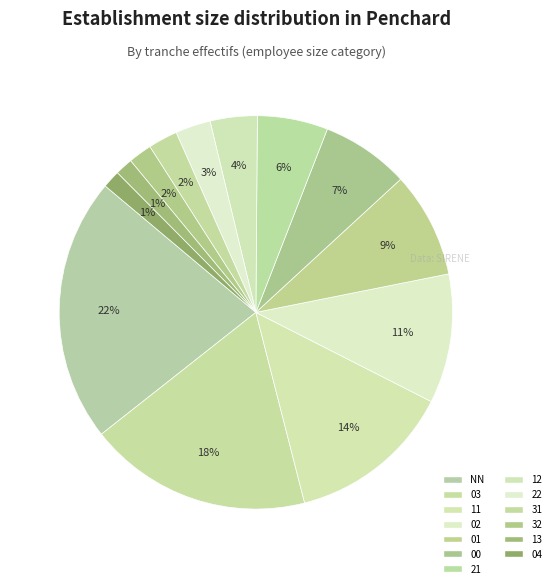

Is it true that 31 is 1% of the pie?

False